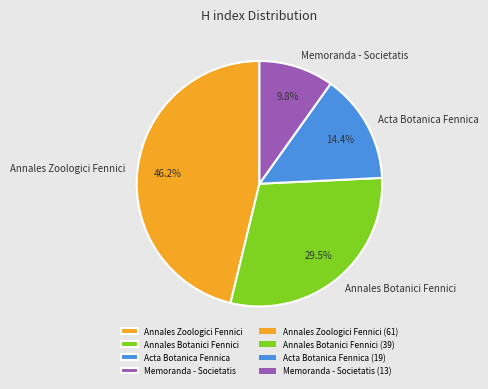

The Annales Zoologici Fennici slice represents 60% of the pie. True or false?

False